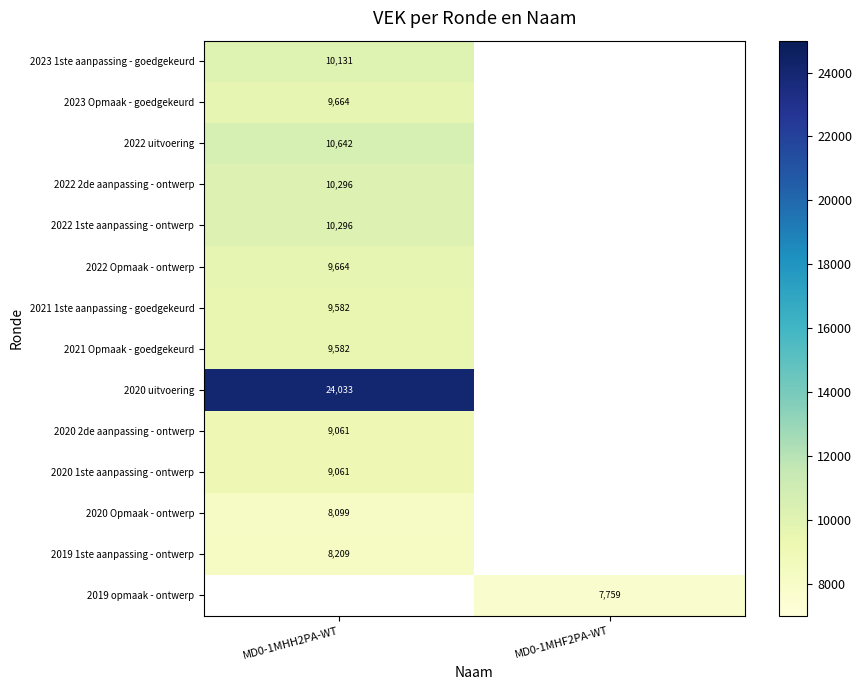

Count the number of data series in this chart.

14